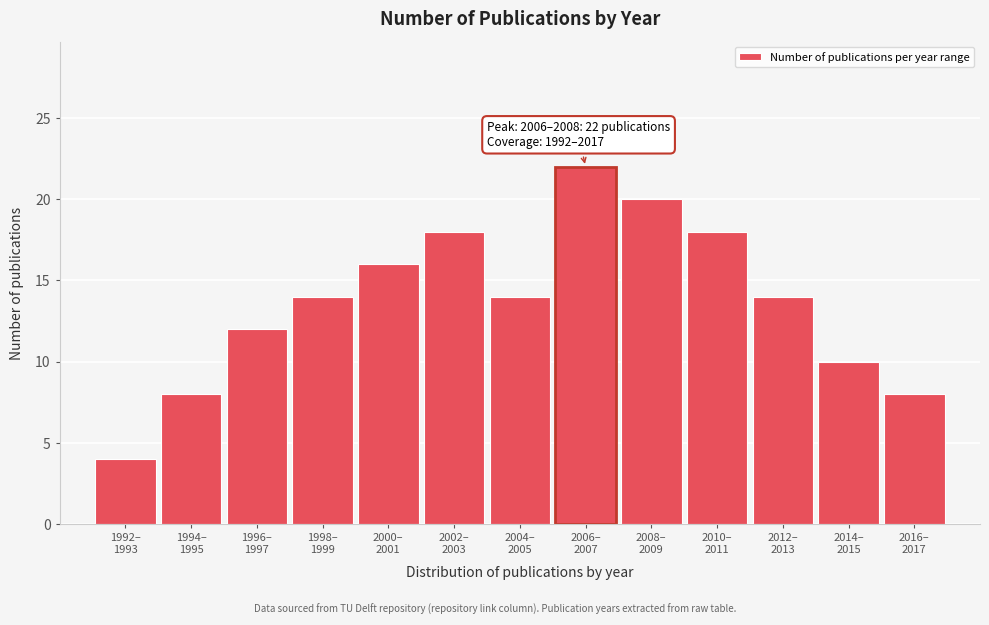

Reading left to right, list all the values displayed in this chart.

4	8	12	14	16	18	14	22	20	18	14	10	8